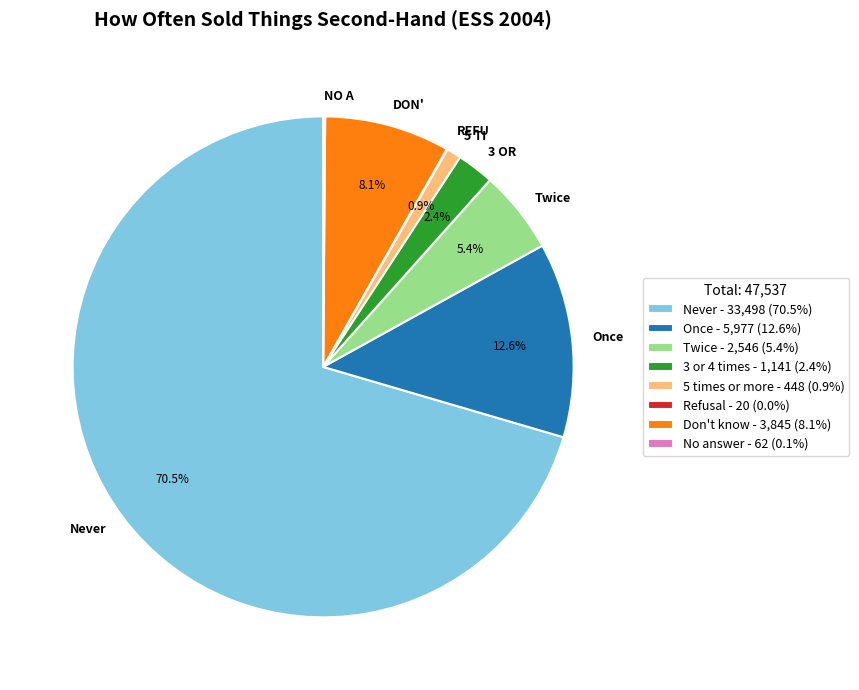

To the nearest percent, what is the average slice percentage?

12%